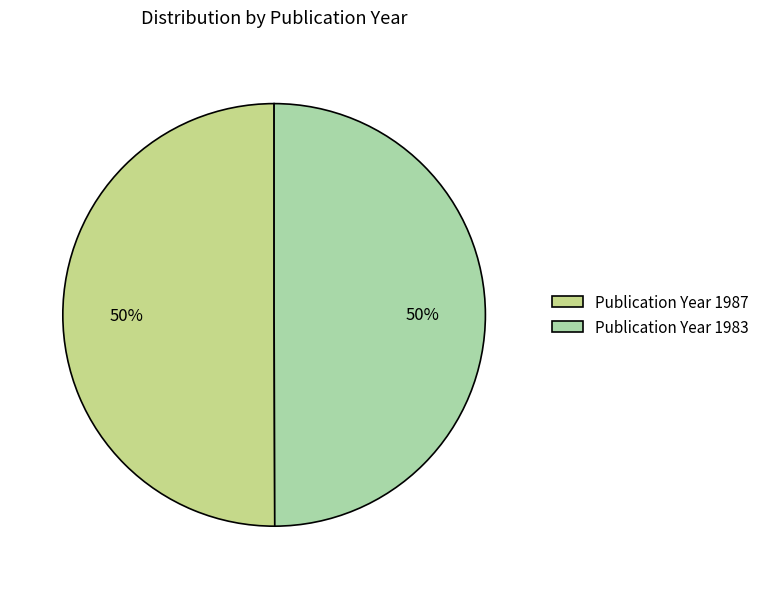

Do Publication Year 1983 and Publication Year 1987 together represent more than half of the pie?

Yes